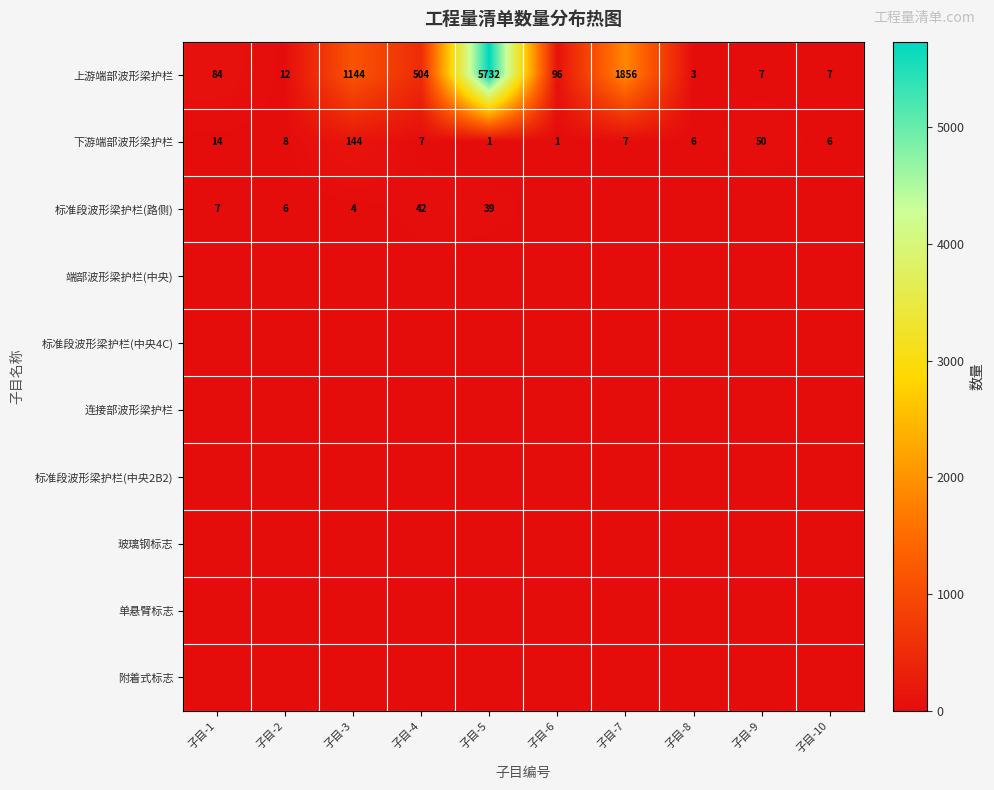

Which label corresponds to the smallest value in the chart?

子目-6